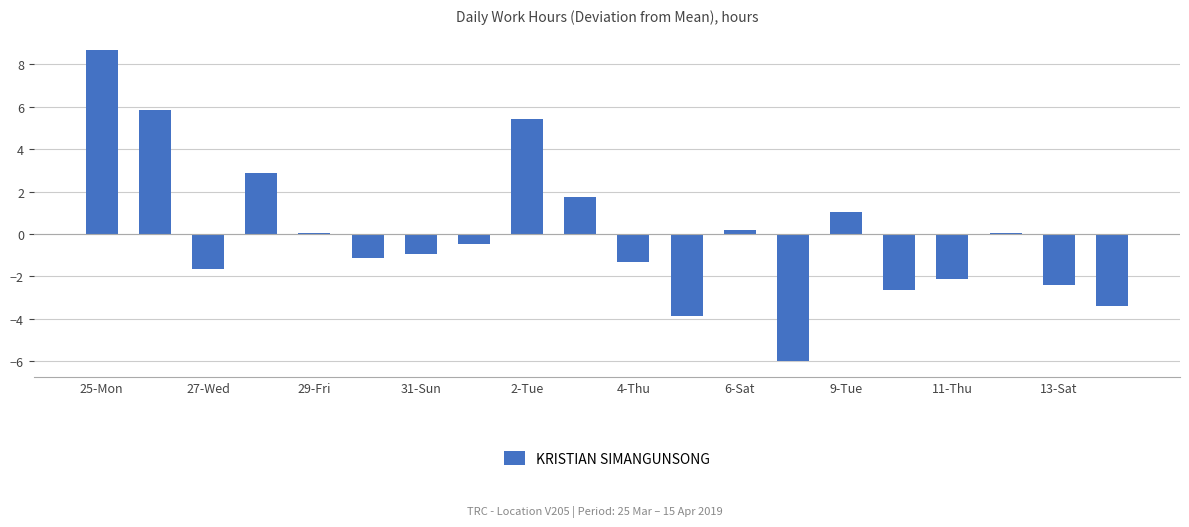

Are the bars horizontal?

No